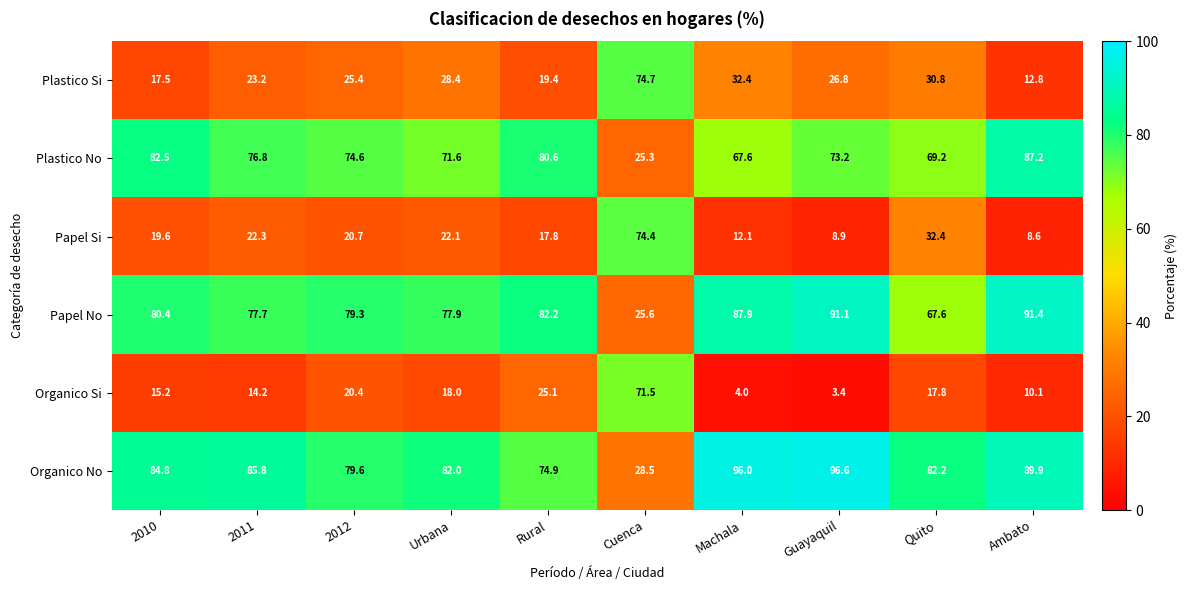

What is the average value of the Organico No series?

80.0